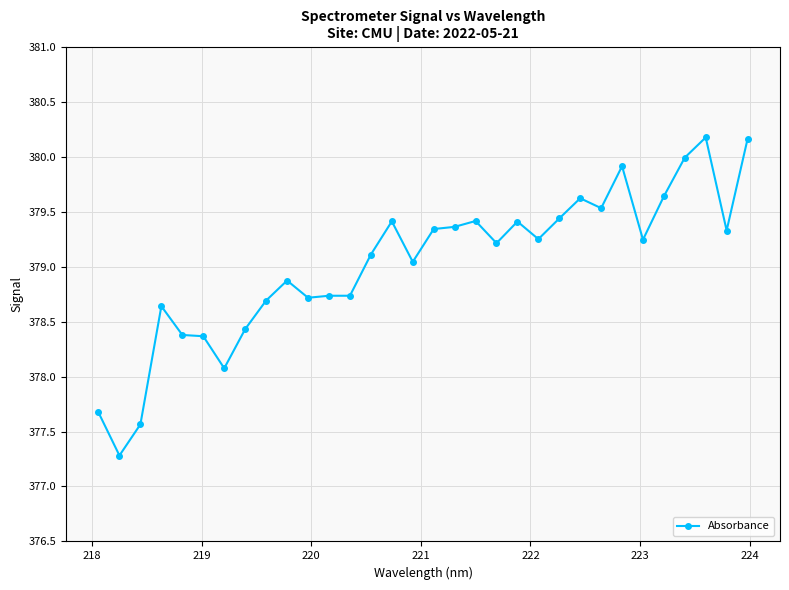

What is the maximum value shown in the chart?

380.2